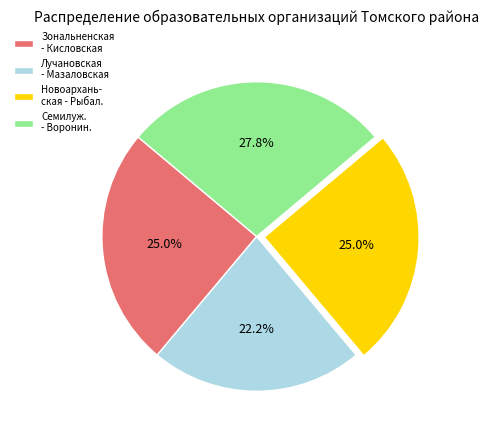

Approximately how many times larger is the value at Новоархань- ская - Рыбал. compared to Зональненская - Кисловская?

1.0